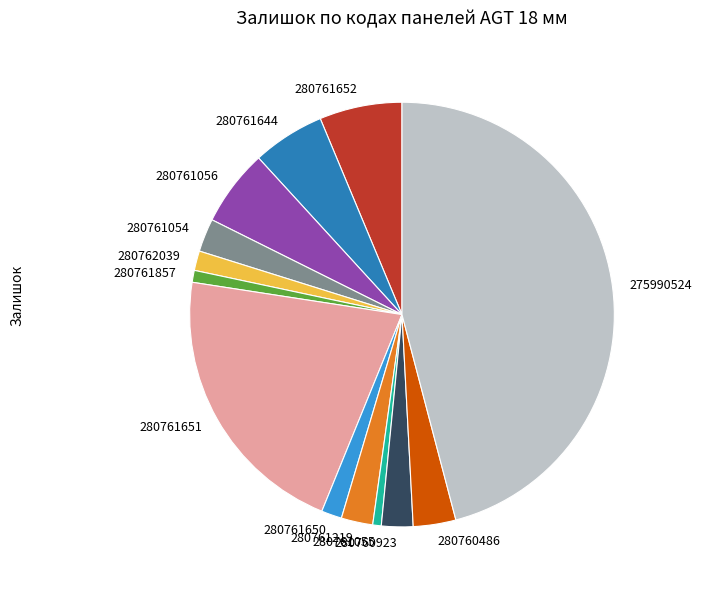

Combined, do 280761651 and 280761219 account for over 50%?

No